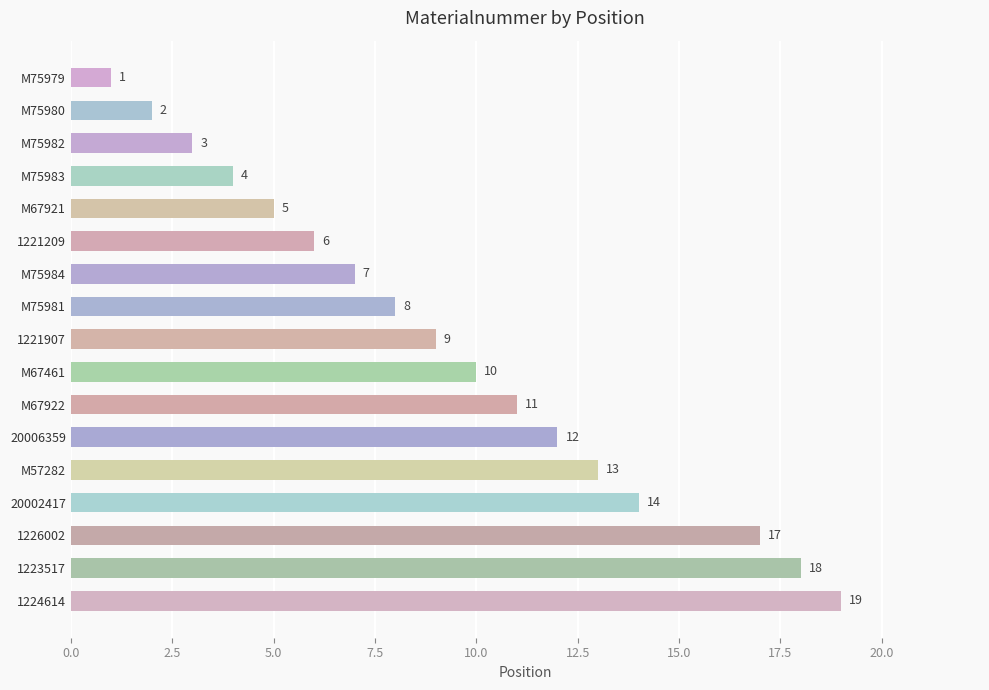

What is the average value?

9